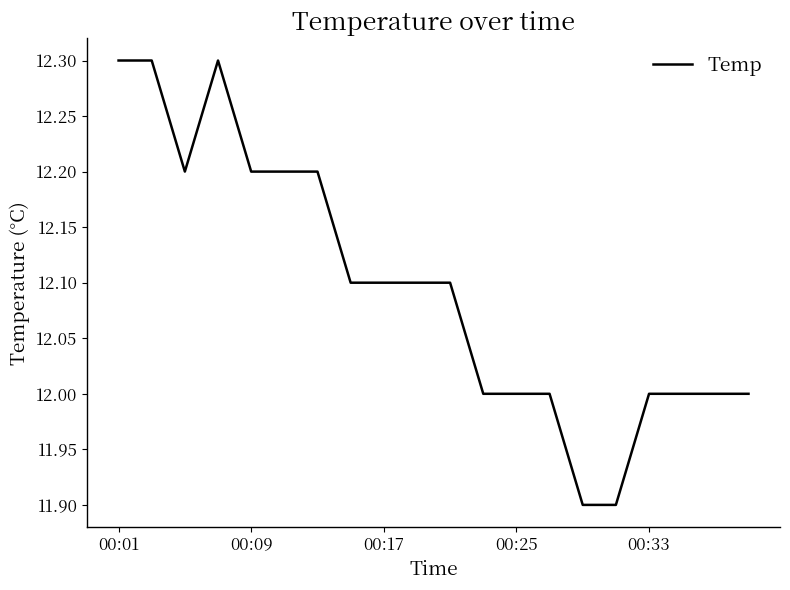

What is the difference between the maximum and minimum values?

0.4